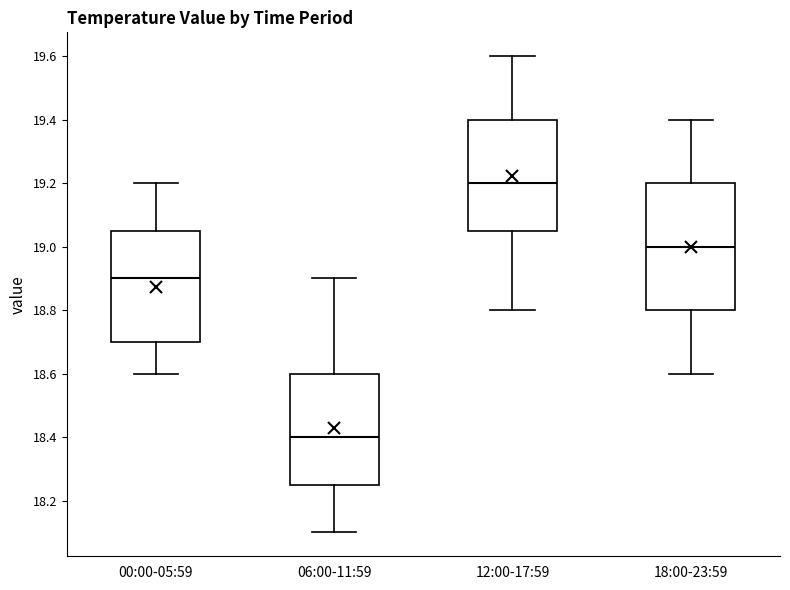

Comparing the boxes themselves (not the whiskers), which one is the tallest?

18:00-23:59